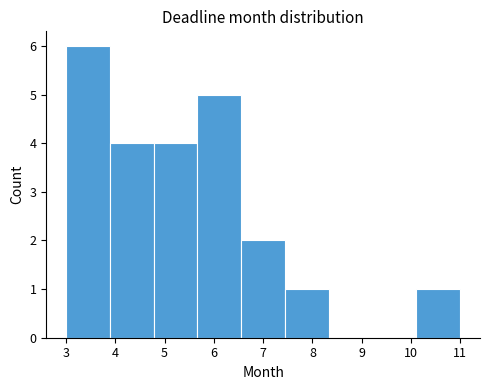

Which range on the x-axis has the tallest bar?

3.0 to 3.9